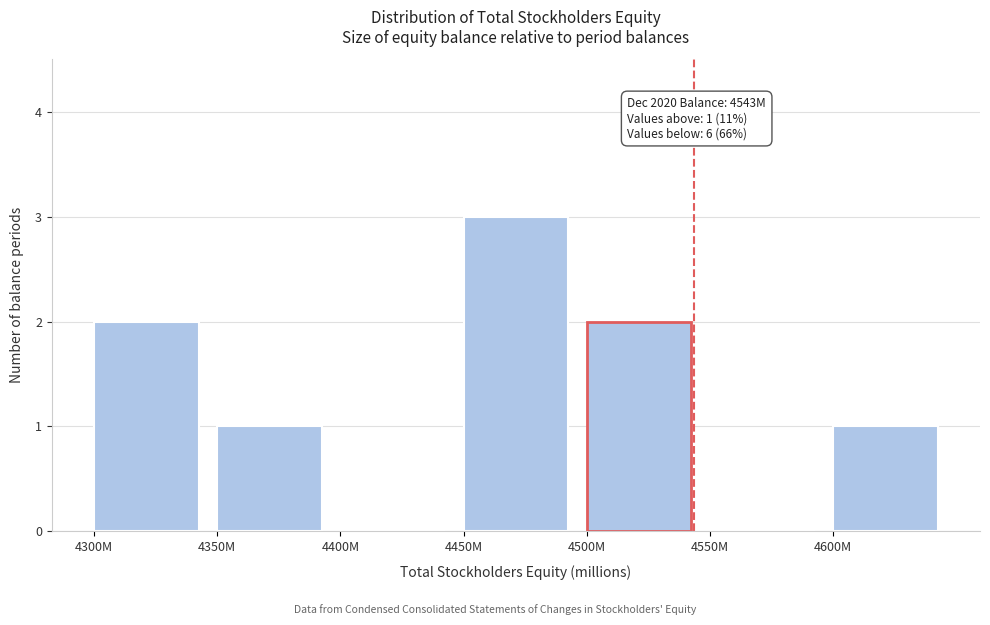

Reading left to right, what are all the values shown in this chart?

4300M=2	4350M=1	4400M=0	4450M=3	4500M=2	4550M=0	4600M=1